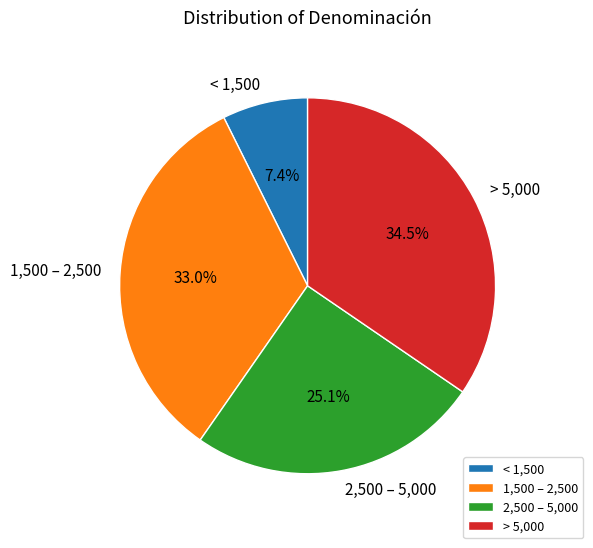

Is < 1,500 the majority of the pie?

No